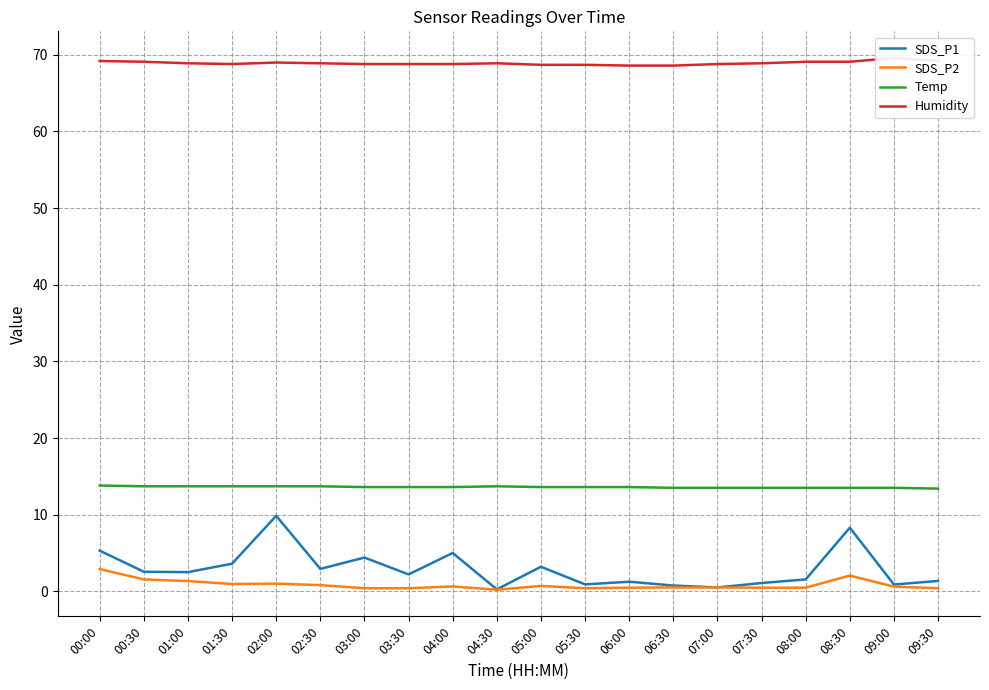

What is the value of the SDS_P2 point at the 6th from the left?

0.8